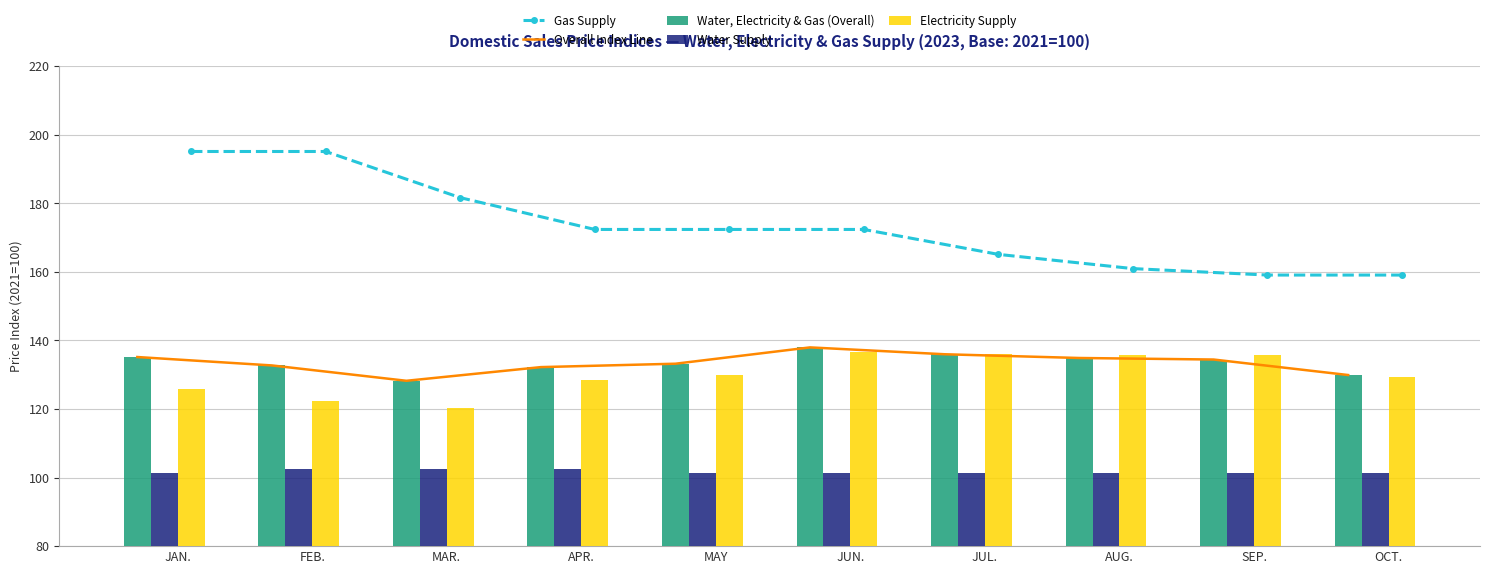

Which series has the largest total across all categories?

Gas Supply